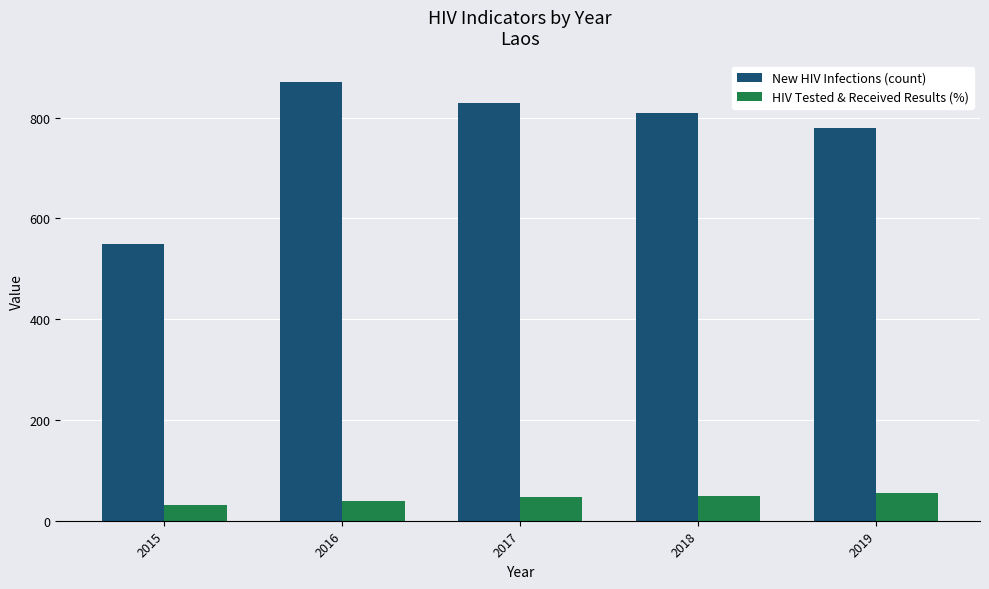

Between 2017 and 2018, which series saw the biggest shift?

New HIV Infections (count)